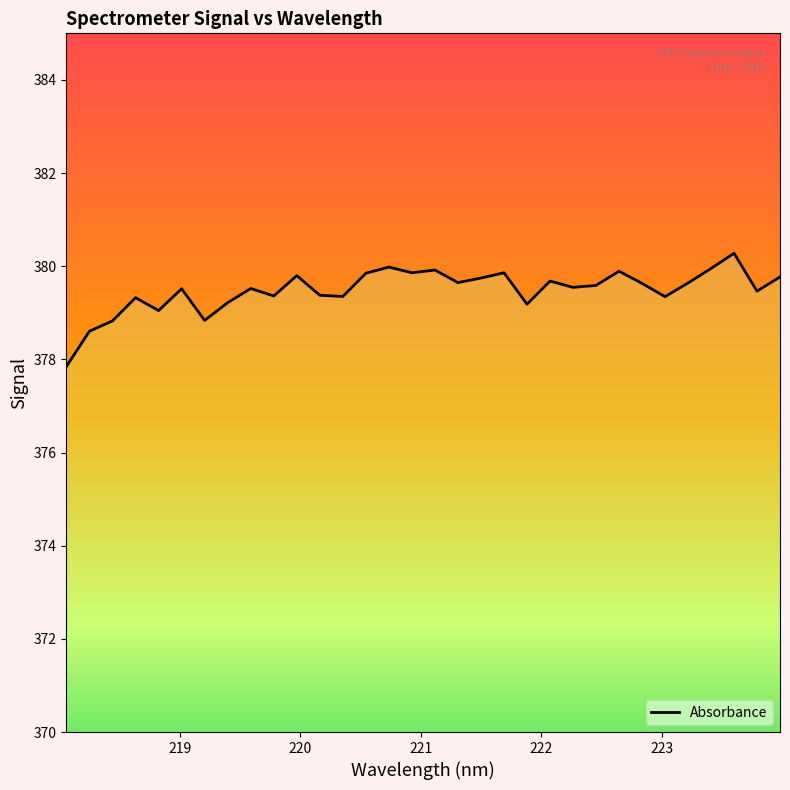

What is the smallest value displayed?

377.8